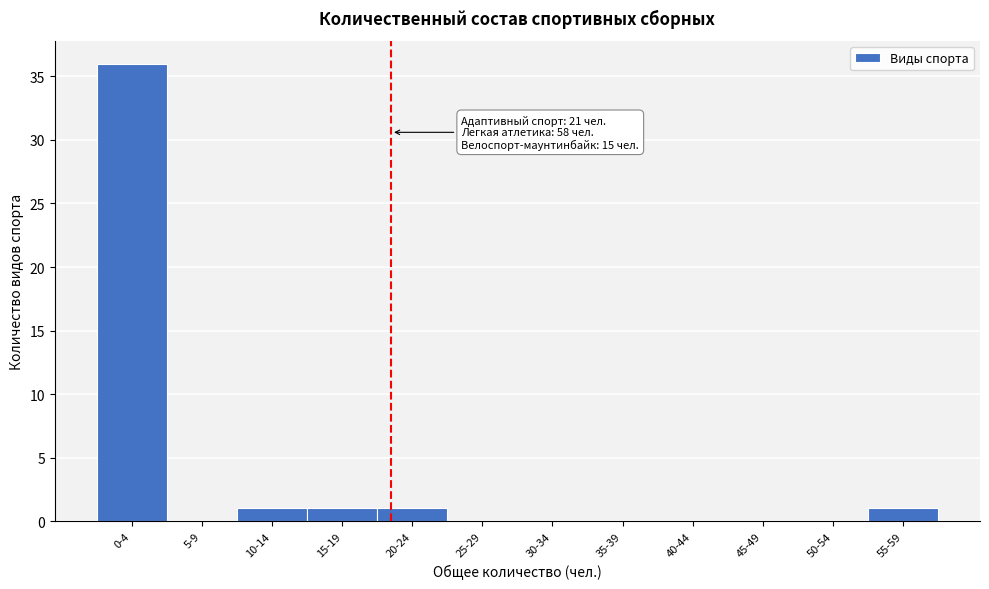

Reading left to right, transcribe all the data shown in this chart.

0-4=36	5-9=0	10-14=1	15-19=1	20-24=1	25-29=0	30-34=0	35-39=0	40-44=0	45-49=0	50-54=0	55-59=1